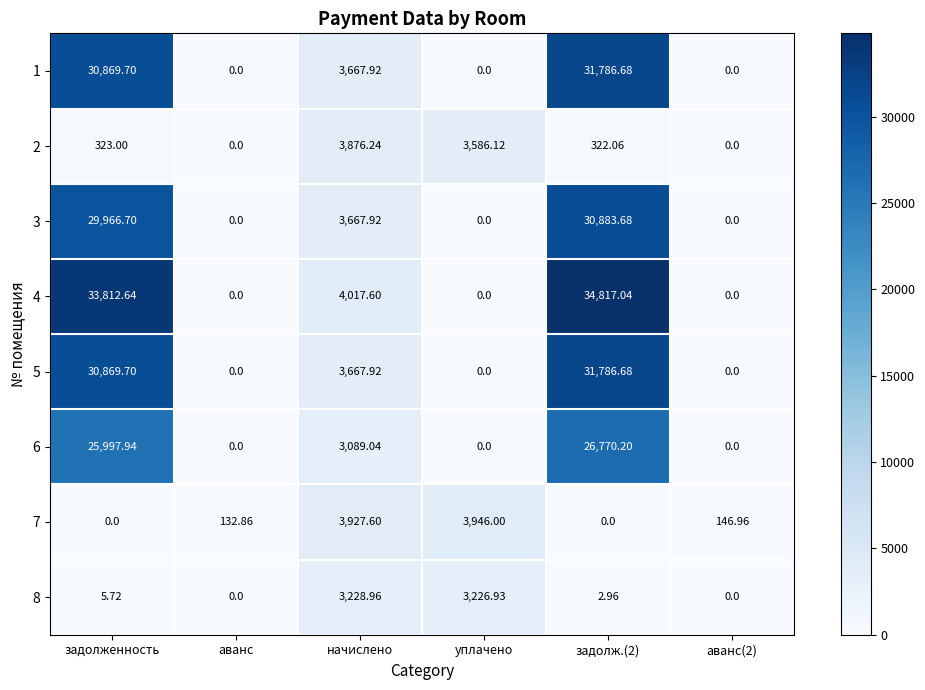

Which series has the largest total across all categories?

4